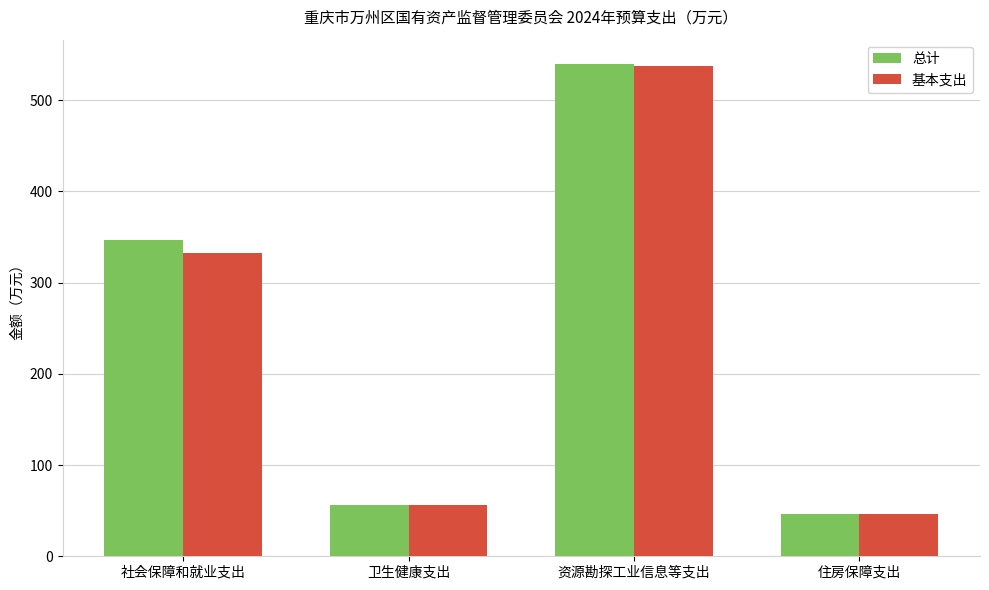

How many bars are there in total?

8